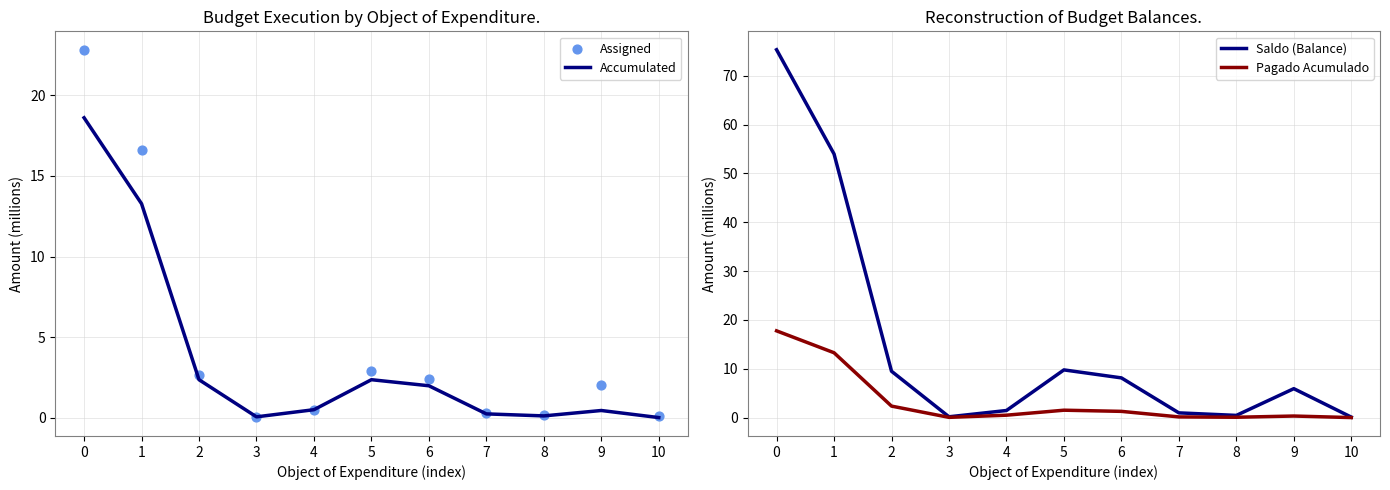

Which series contains the highest Y value?

Saldo (Balance)